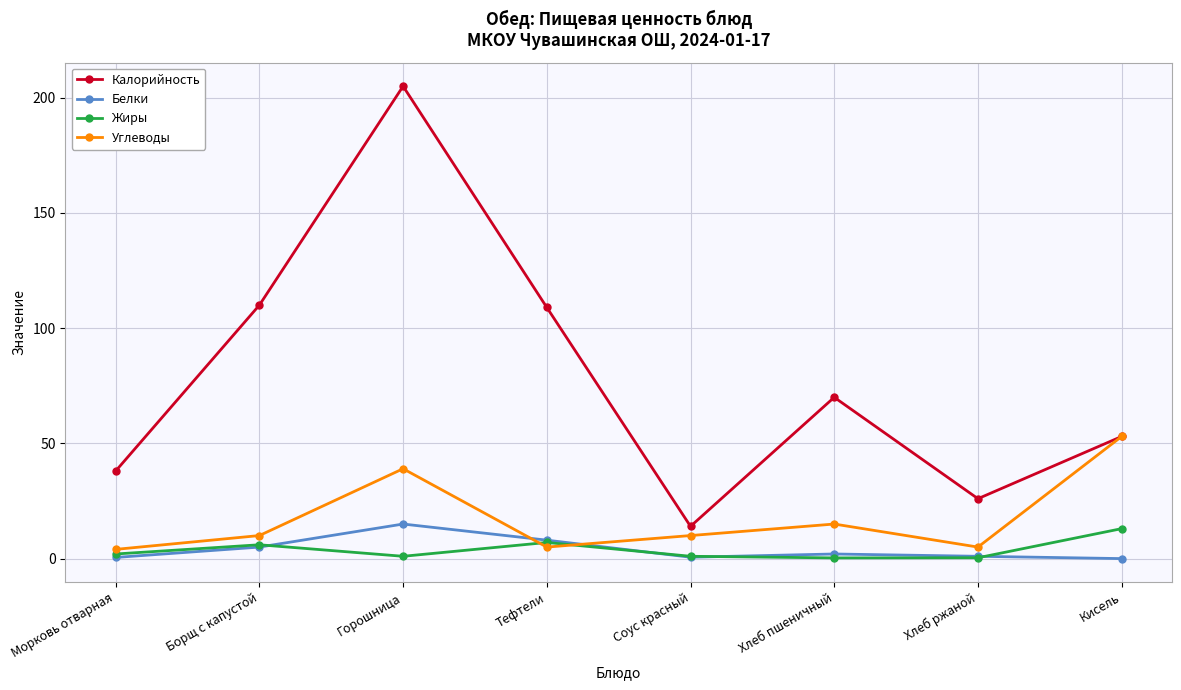

What is the difference between the highest and lowest values at Тефтели?

104.0